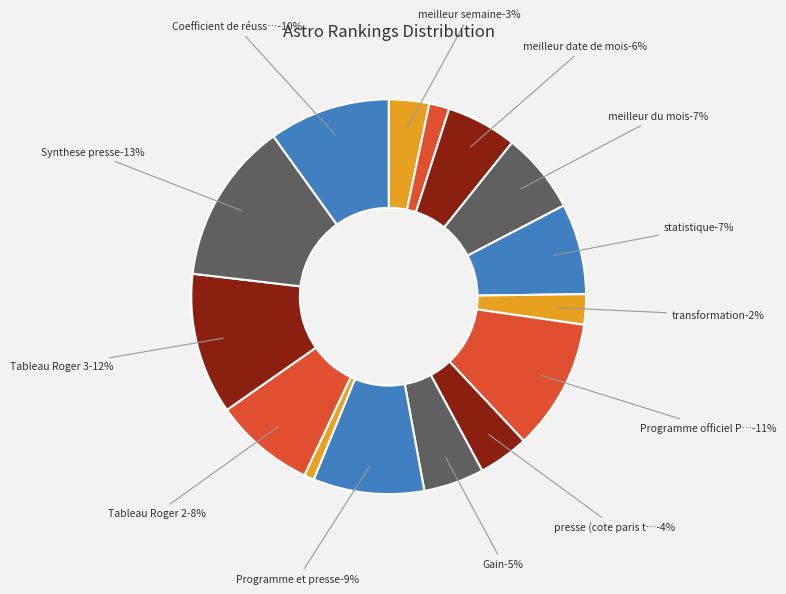

Rank the categories by value from lowest to highest.

Tableau Roger 1, meilleur J-10, transformation, meilleur semaine, presse (cote paris turf), Gain, meilleur date de mois, meilleur du mois, statistique, Tableau Roger 2, Programme et presse, Coefficient de réussite, Programme officiel PMU, Tableau Roger 3, Synthese presse